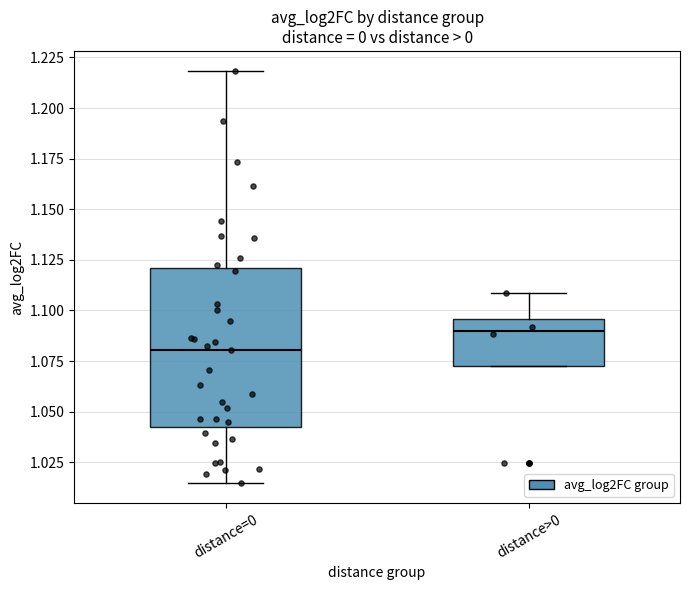

Reading left to right, transcribe this box plot: for each box, give where its median line is, the range the box spans, and where its two whiskers end, as read against the y-axis. The values are not printed on the chart, so give them approximately, as read against the axis.

distance=0: median 1.080, box 1.040 to 1.120, whiskers 1.015 to 1.220
distance>0: median 1.090, box 1.075 to 1.095, whiskers 1.075 to 1.110